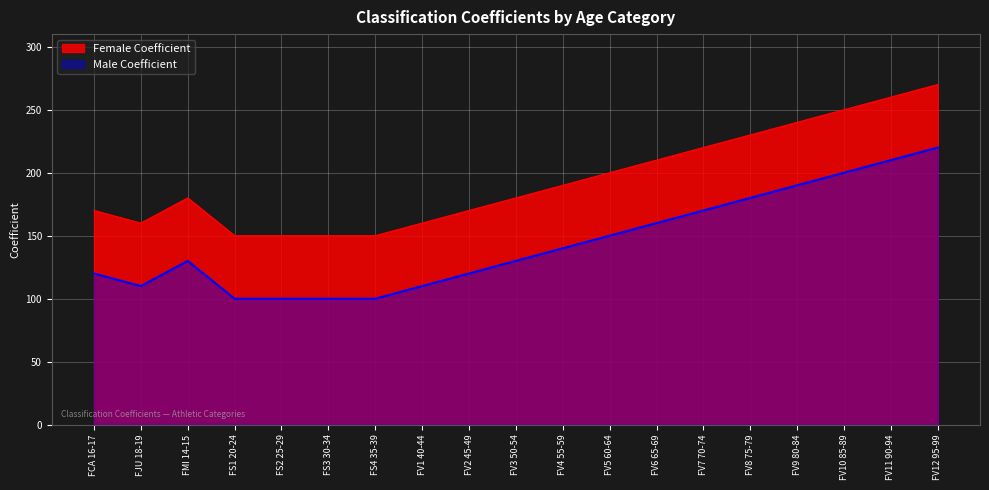

What is the total value across all series at FV11 90-94?

470